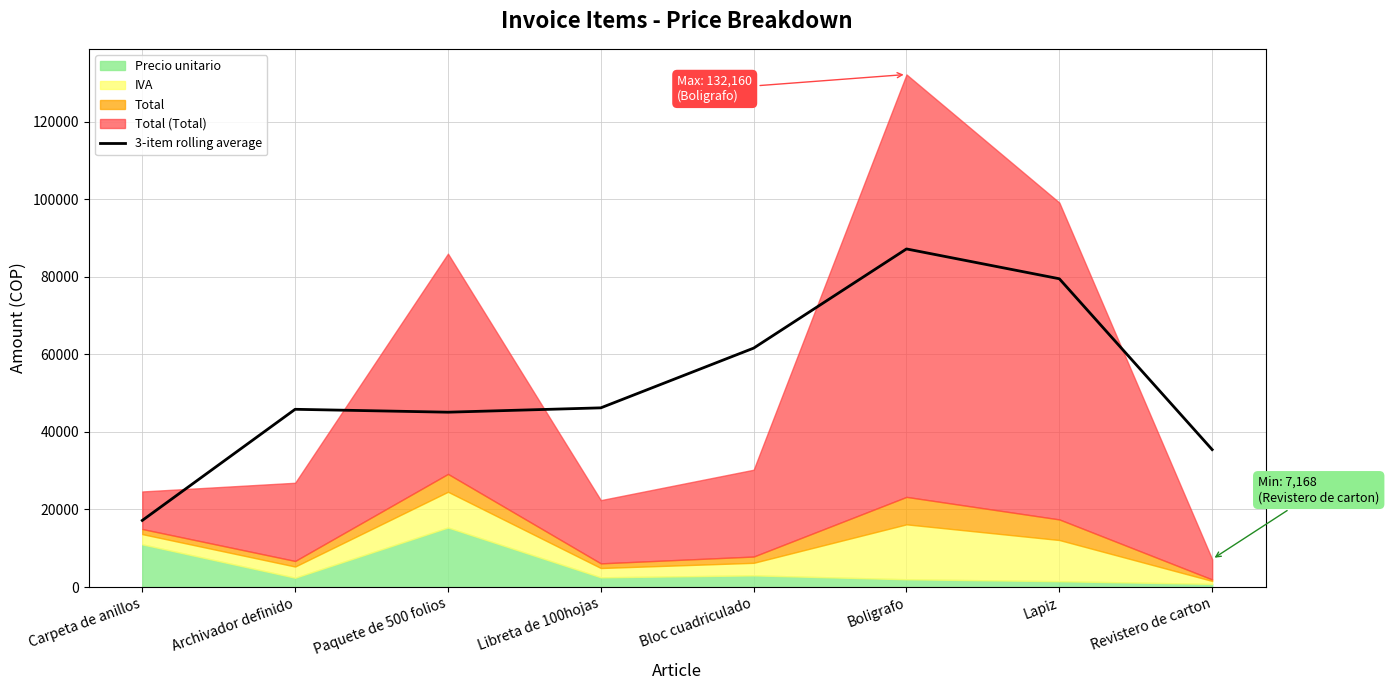

The chart shows a value of 17173.3 at Carpeta de anillos. True or false?

True